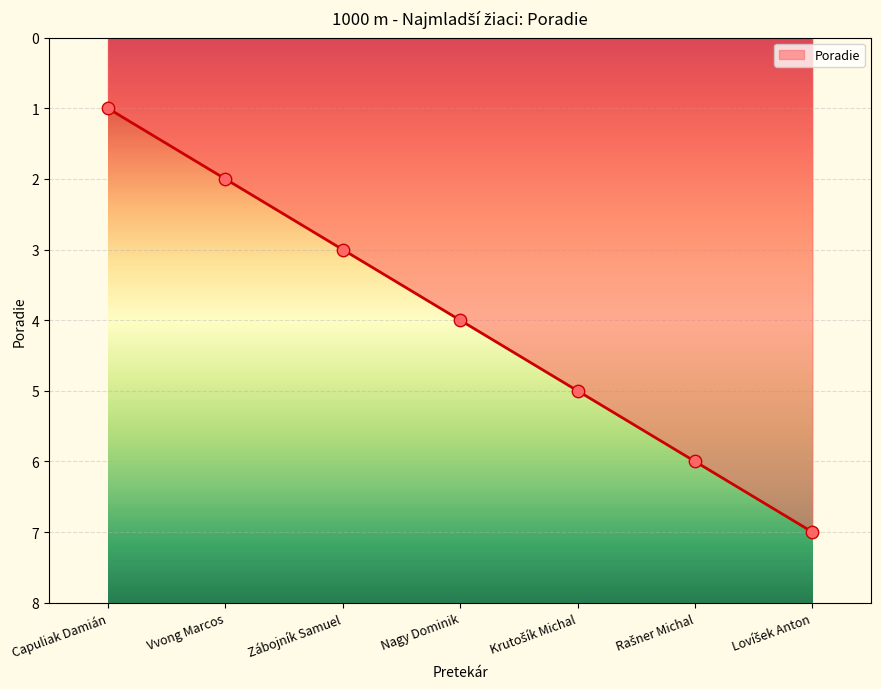

What is the change in value from Capuliak Damián to Nagy Dominik?

+3